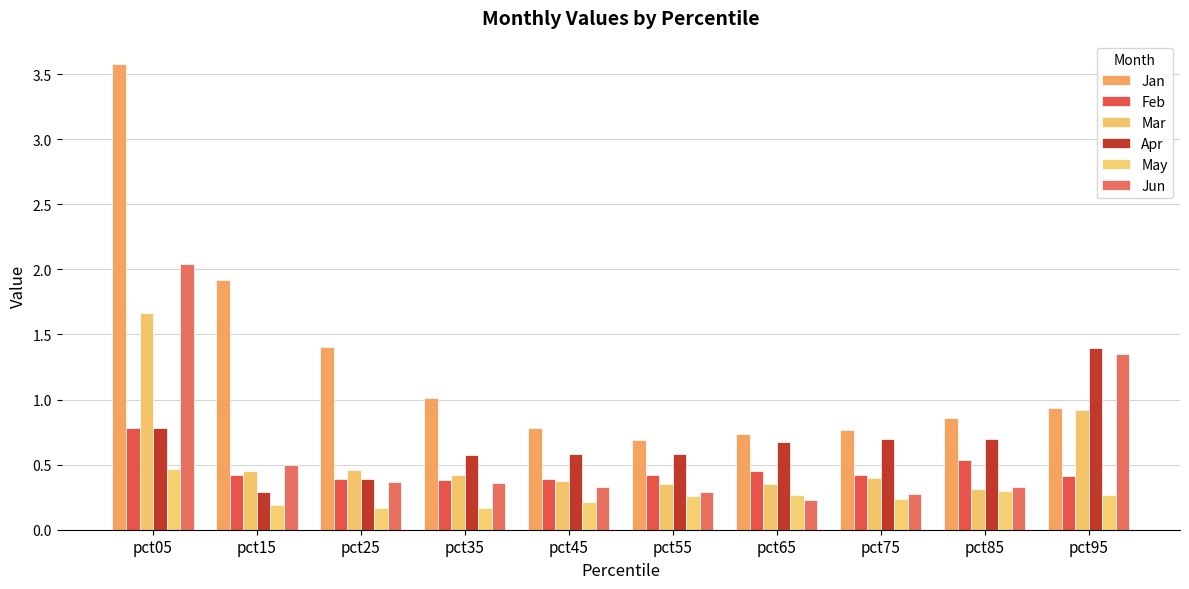

True or false: Jan has a value of 0.7 at pct65.

True